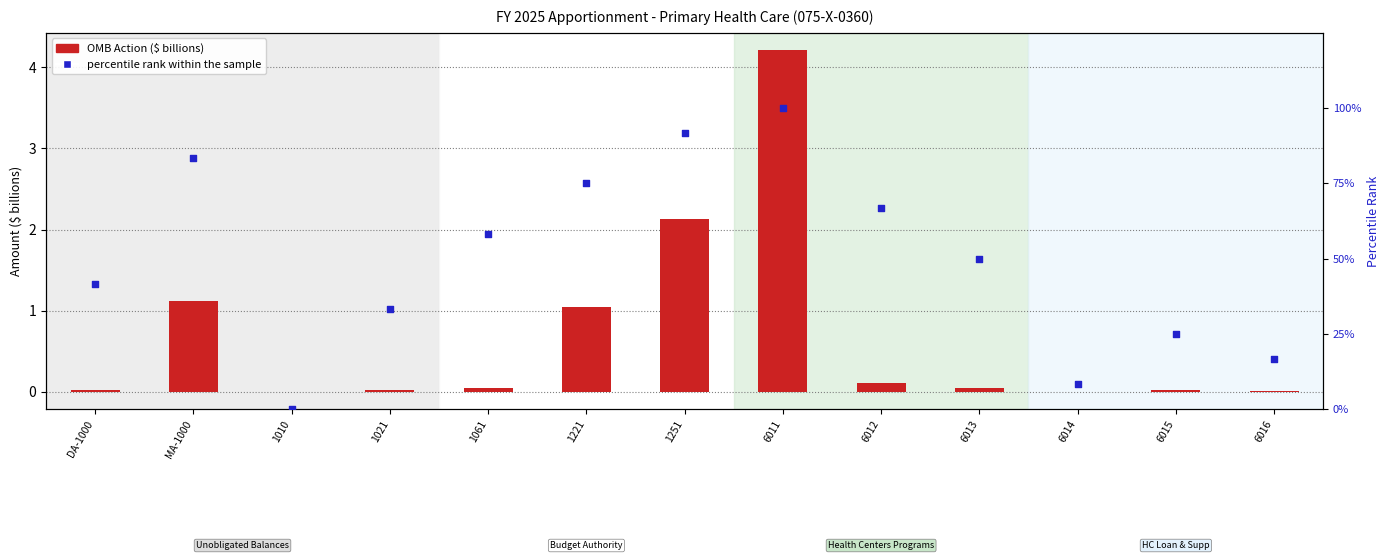

At which category is the sum across all series the highest?

6011